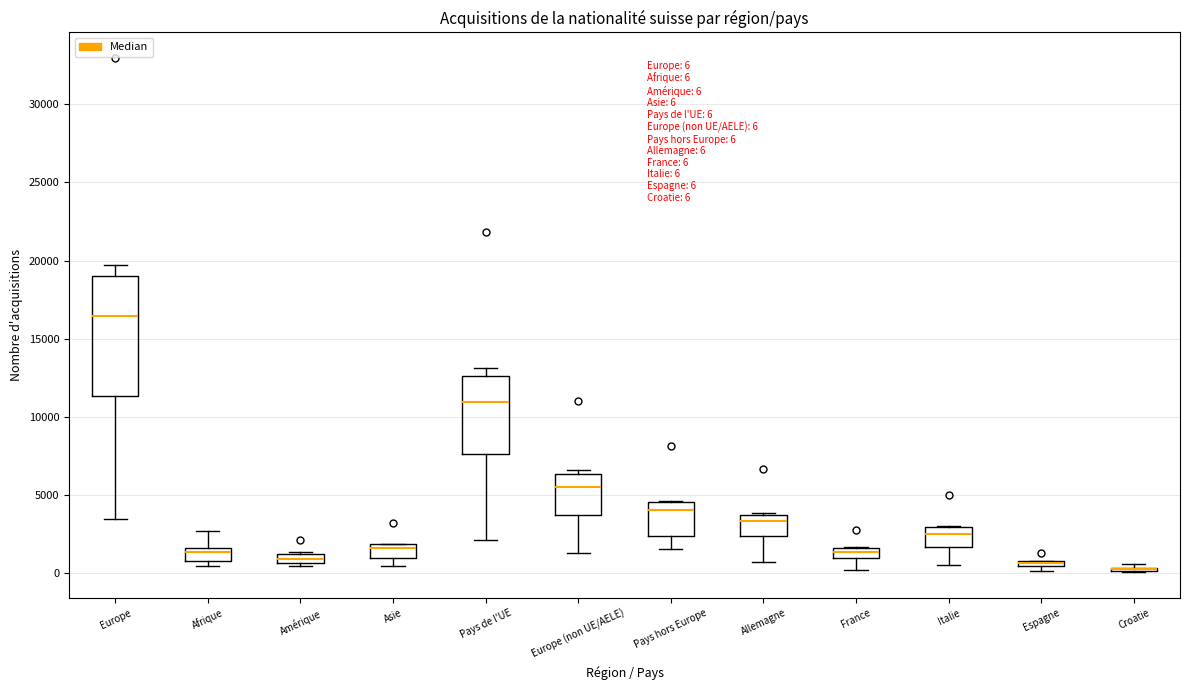

Which box is the tallest, from its lower edge to its upper edge?

Europe